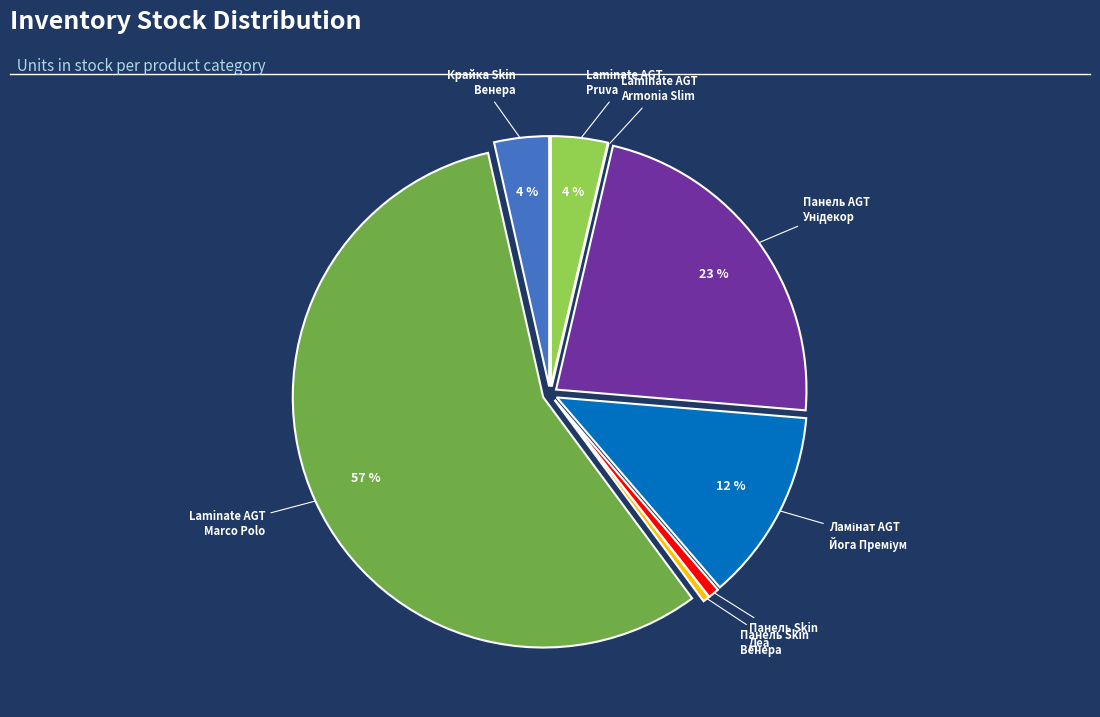

Is it true that Панель Skin Венера is 13% of the pie?

False